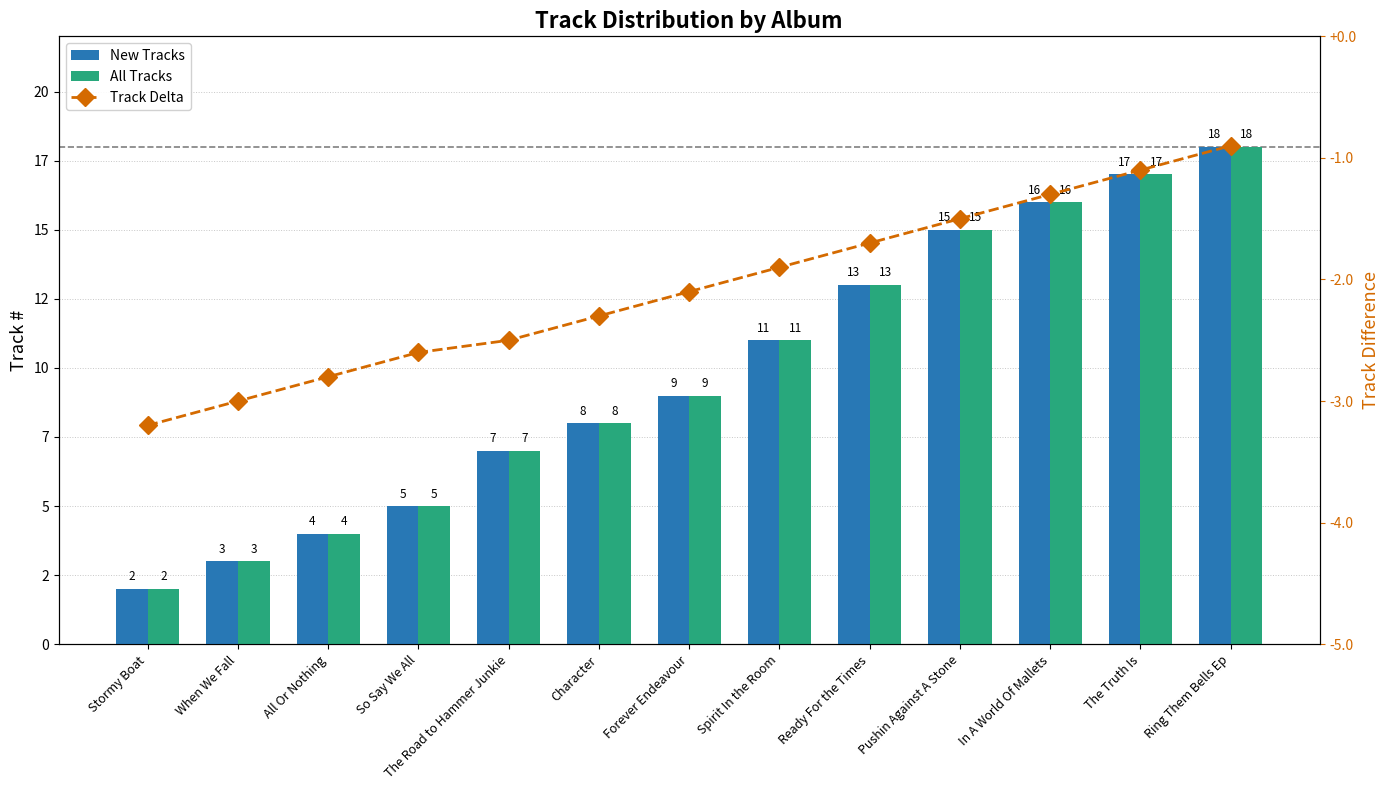

What is the average value of the New Tracks series?

9.8